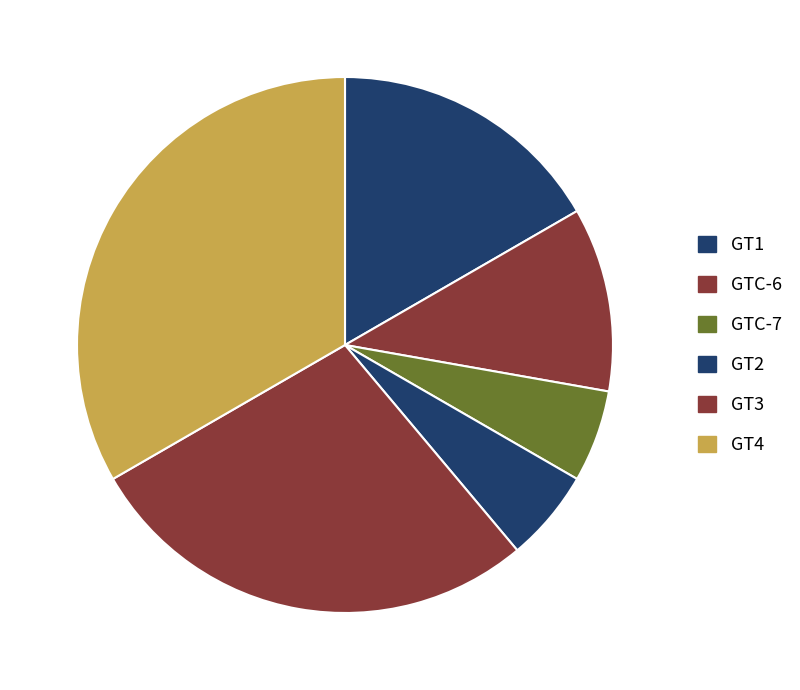

What is the smallest slice in the pie chart?

GTC-7